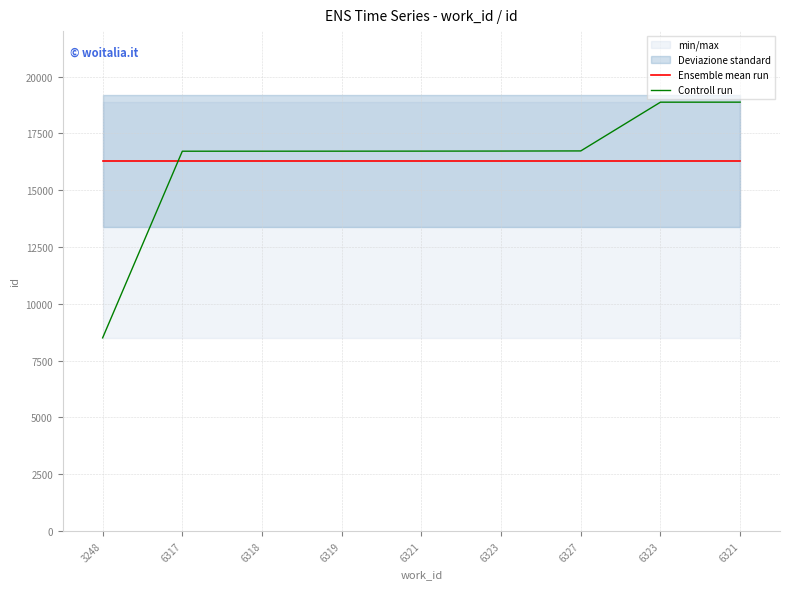

How many series are shown in this chart?

2